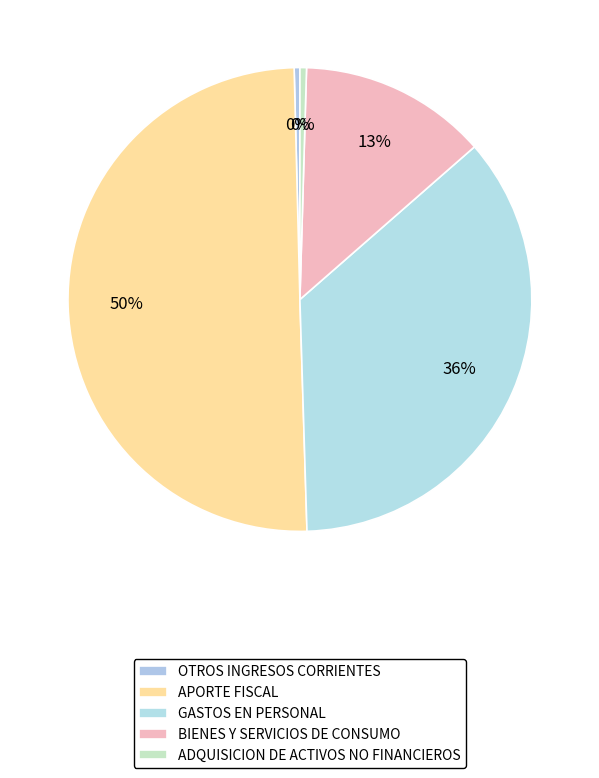

What is the change in value from OTROS INGRESOS CORRIENTES to GASTOS EN PERSONAL?

+804900